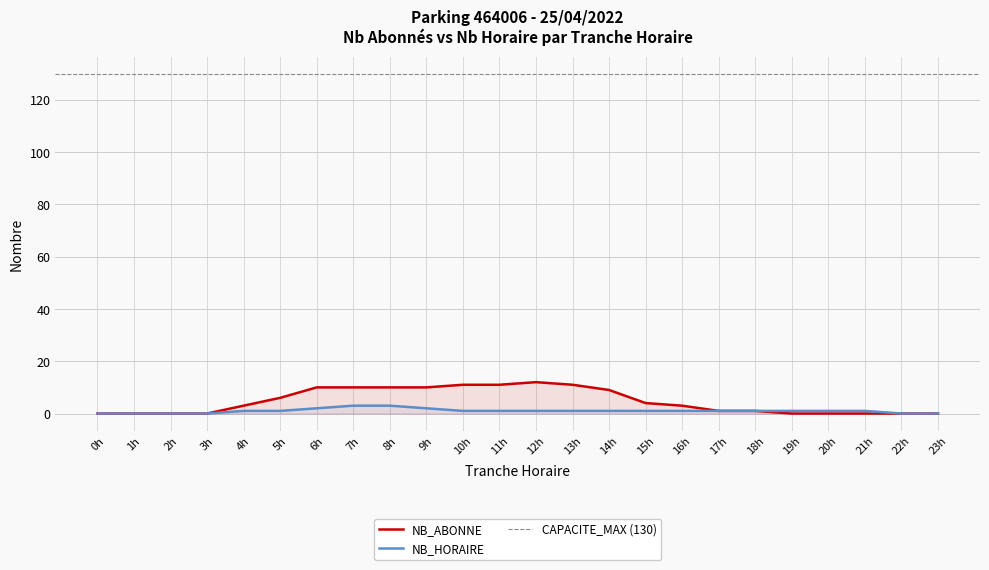

What are all the series names shown in the legend?

NB_ABONNE, NB_HORAIRE